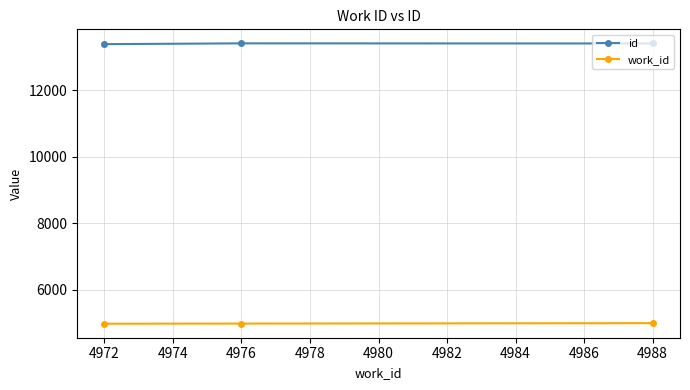

What is the difference between the second highest and minimum values in the id series?

20